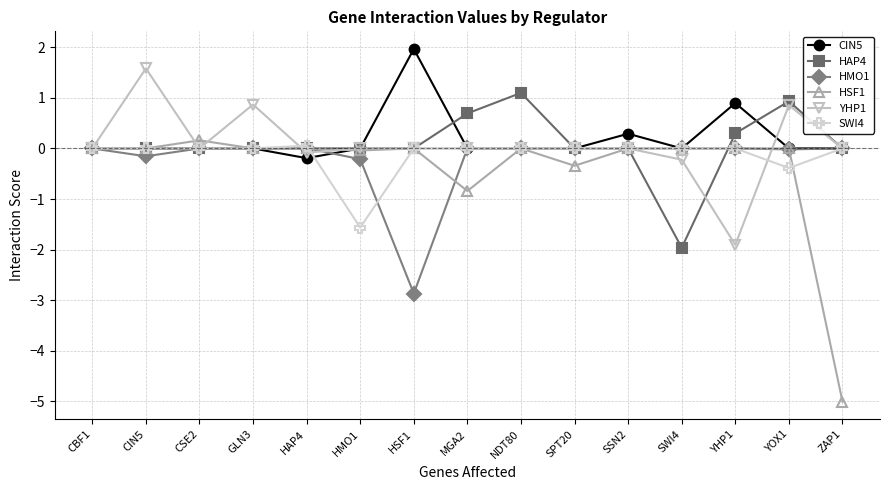

True or false: HSF1 has more than 1 points higher than both neighbors.

True